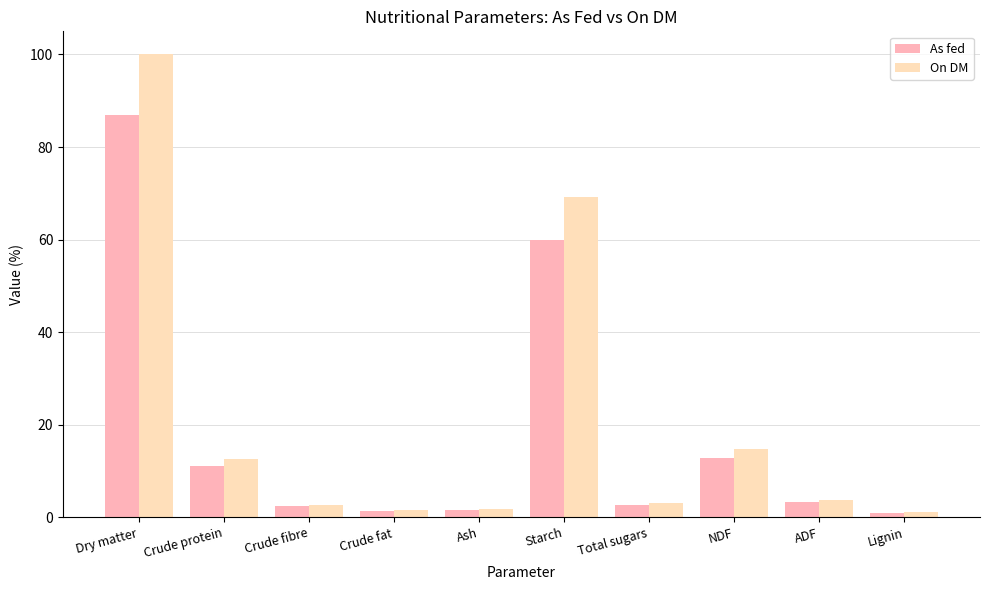

The As fed series shows 2.4 at Crude fibre. True or false?

True